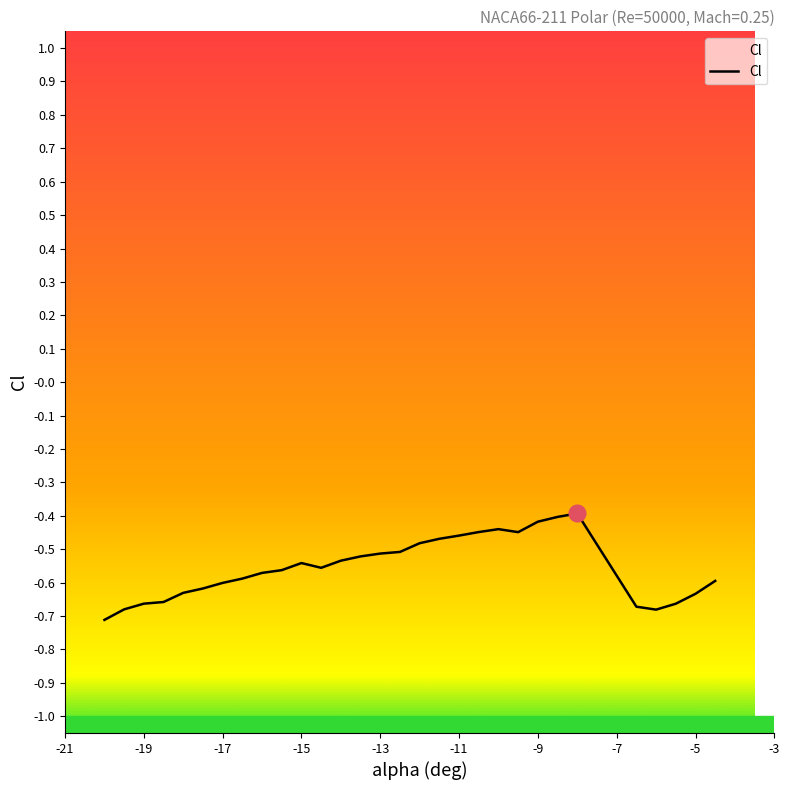

The chart shows a value of -0.7 at -15. True or false?

False